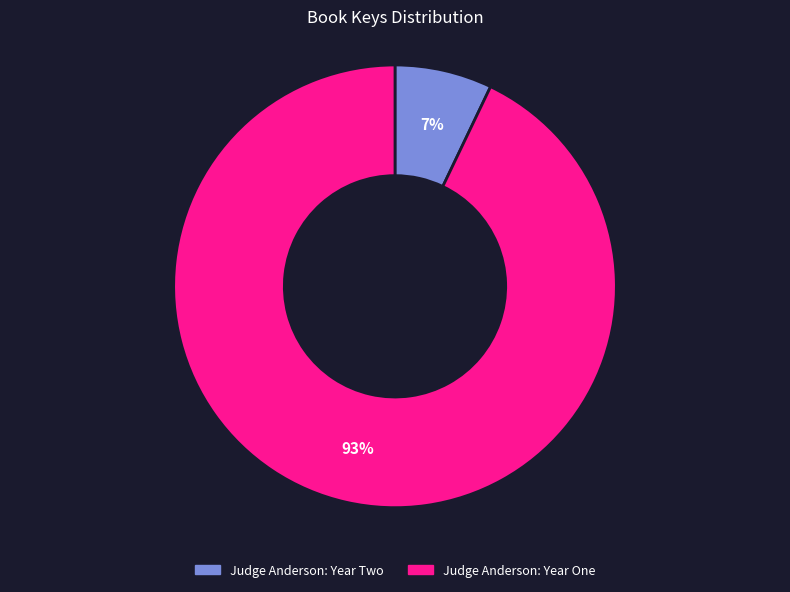

How many slices are in this pie chart?

2